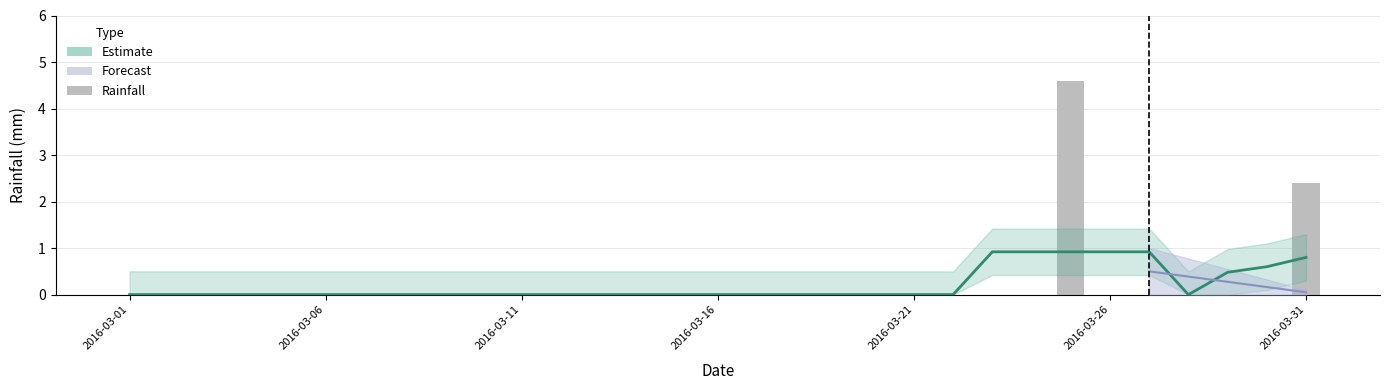

Reading left to right, list all the values displayed in this chart.

0.0	0.0	0.0	0.0	0.0	0.0	0.0	0.0	0.0	0.0	0.0	0.0	0.0	0.0	0.0	0.0	0.0	0.0	0.0	0.0	0.0	0.0	0.0	0.0	4.6	0.0	0.0	0.0	0.0	0.0	2.4